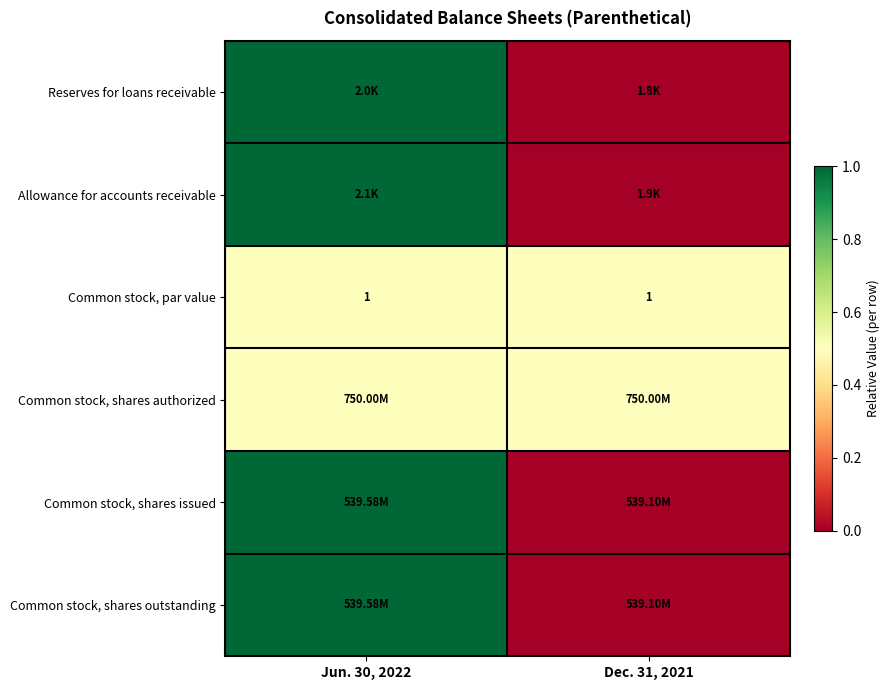

At which category does the chart reach its peak across all series?

Jun. 30, 2022